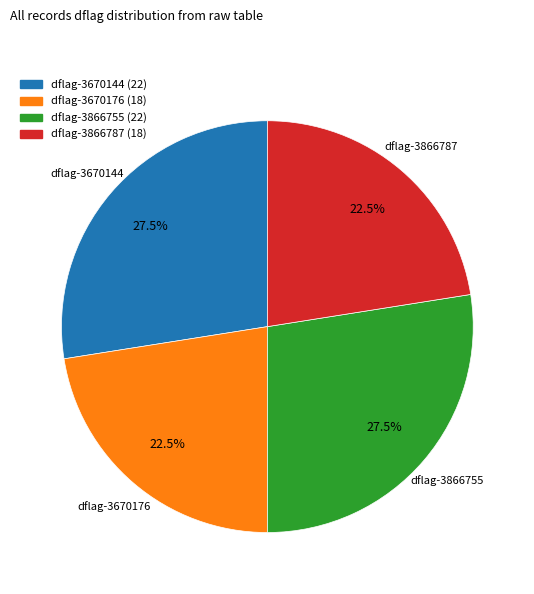

What portion of the pie excludes dflag-3866787?

77.5%